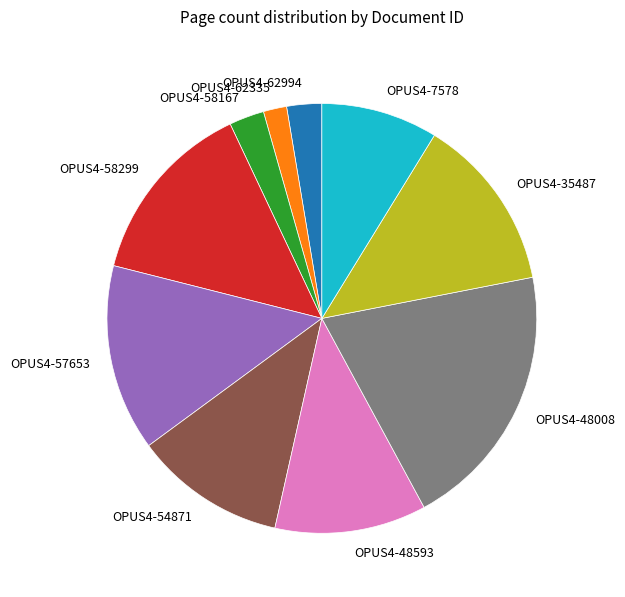

Does OPUS4-7578 account for over 50% of the chart?

No